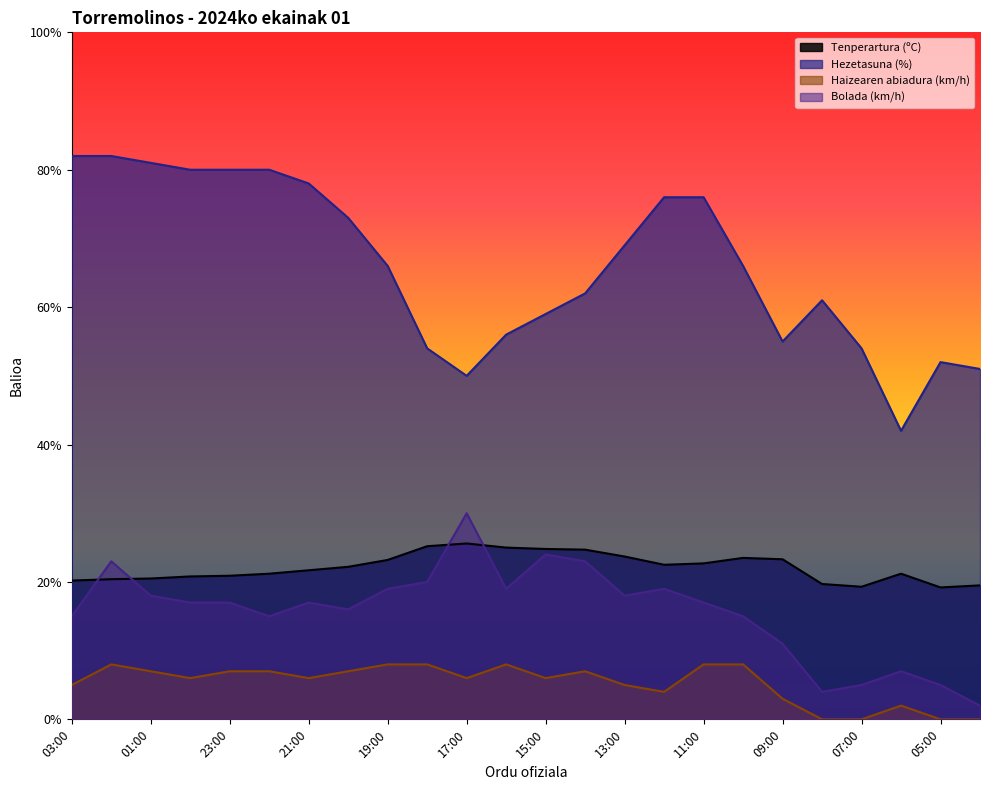

True or false: Haizearen abiadura (km/h) and Bolada (km/h) cross at least once.

False